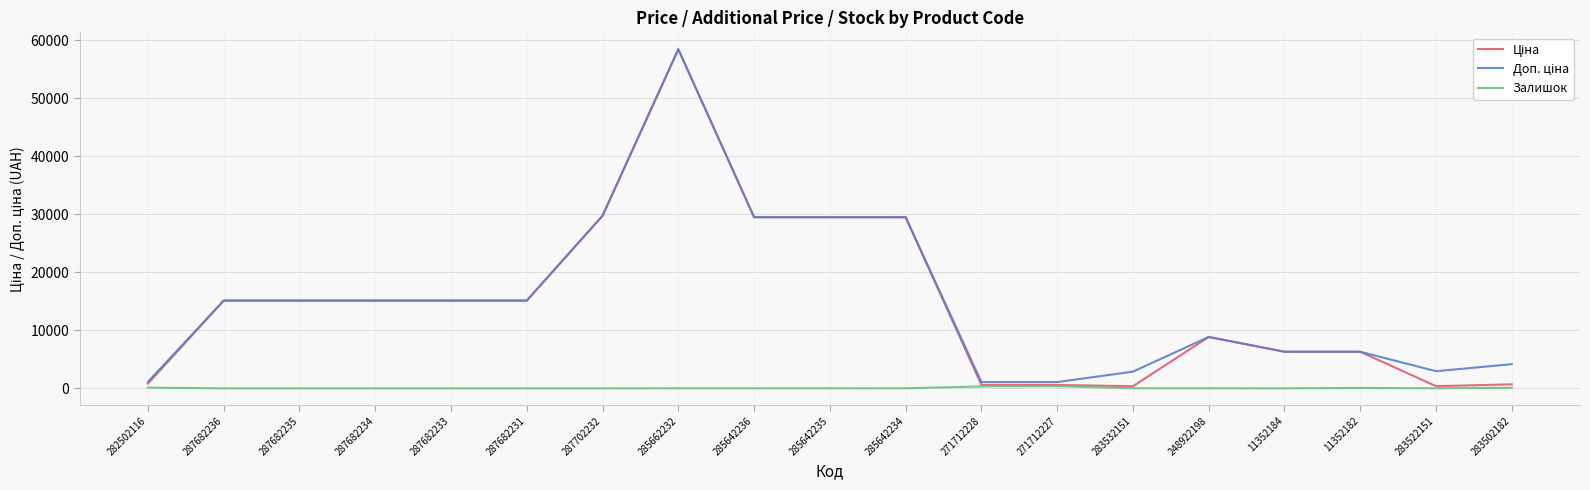

At which category is the sum across all series the highest?

285662232